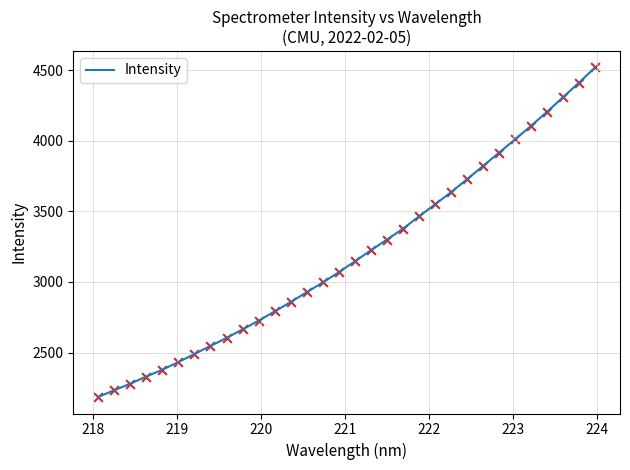

What is the minimum value shown in the chart?

2185.1